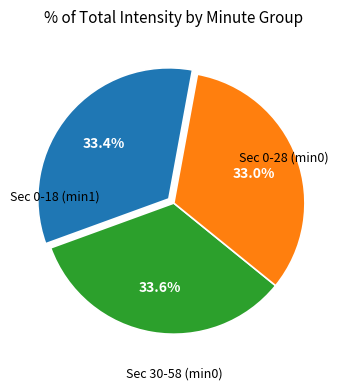

Is there any slice that represents more than half of the pie?

No